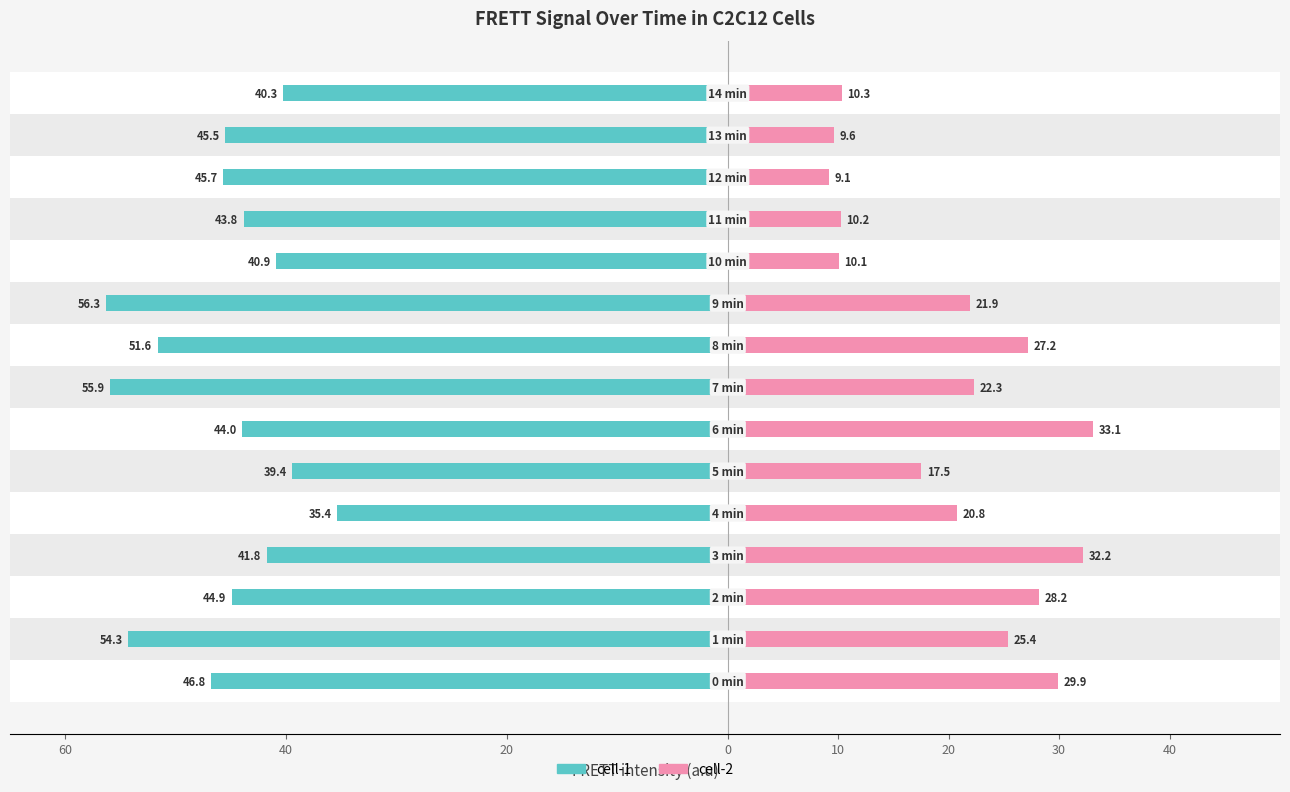

How many bars are there in each group?

2